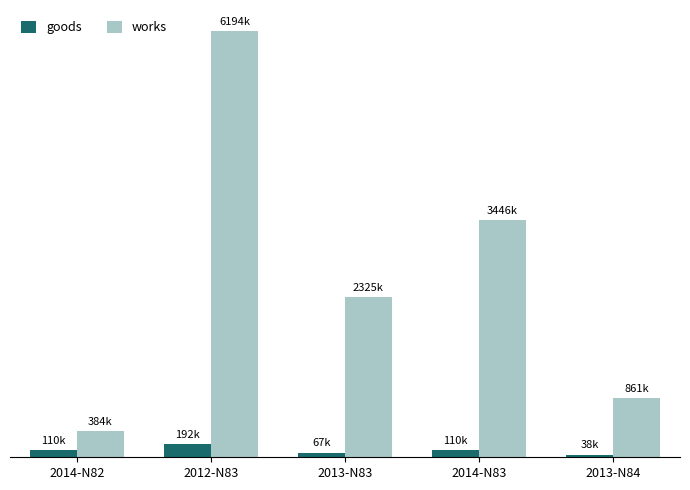

Which category has the highest value across all series?

2012-N83